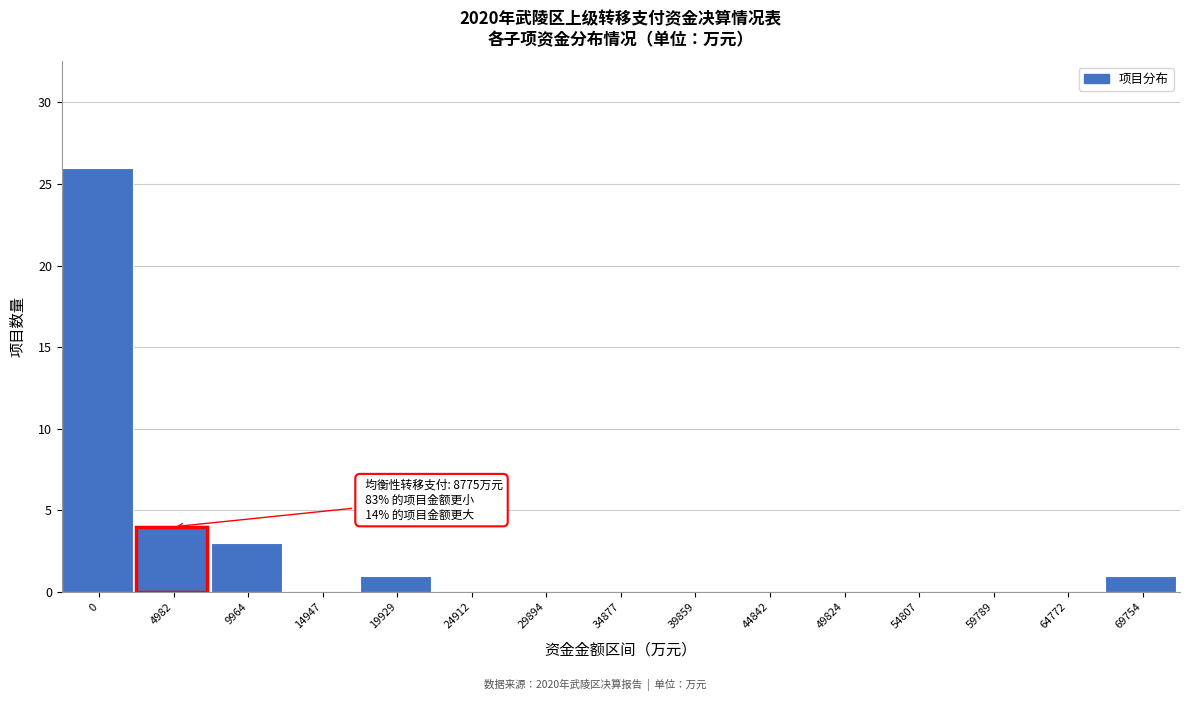

Reading right to left, list all the values displayed in this chart.

69754=1	64772=0	59789=0	54807=0	49824=0	44842=0	39859=0	34877=0	29894=0	24912=0	19929=1	14947=0	9964=3	4982=4	0=26